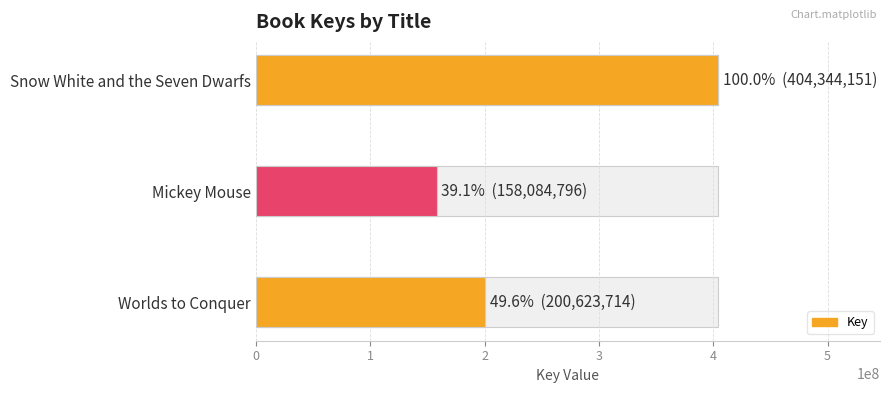

Rank the categories by value from highest to lowest.

2, 0, 1